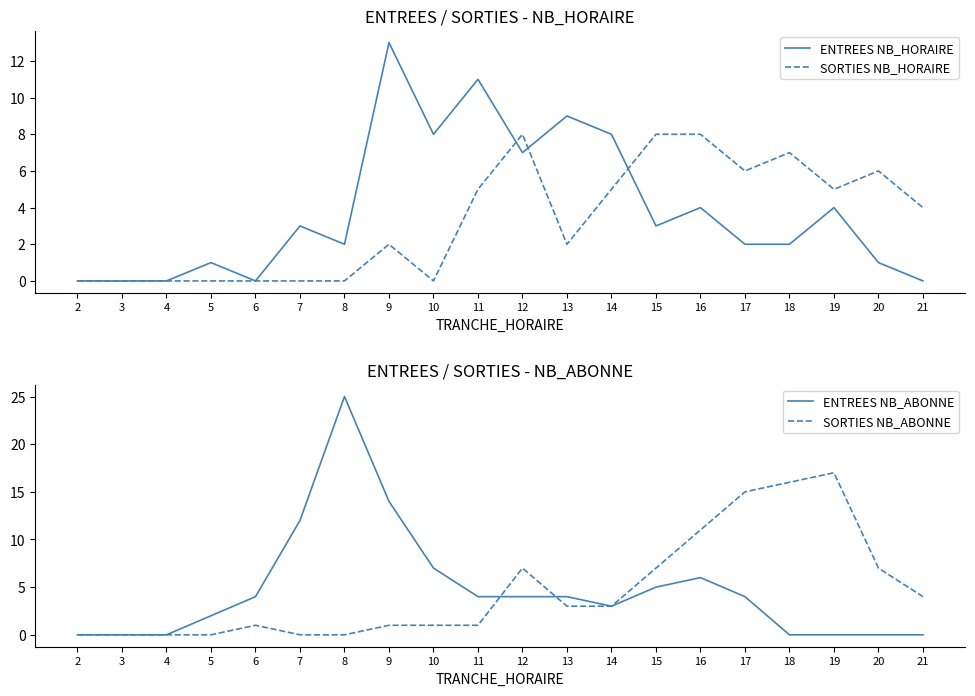

Which series ends up on top after the final intersection of ENTREES NB_HORAIRE and SORTIES NB_ABONNE?

SORTIES NB_ABONNE